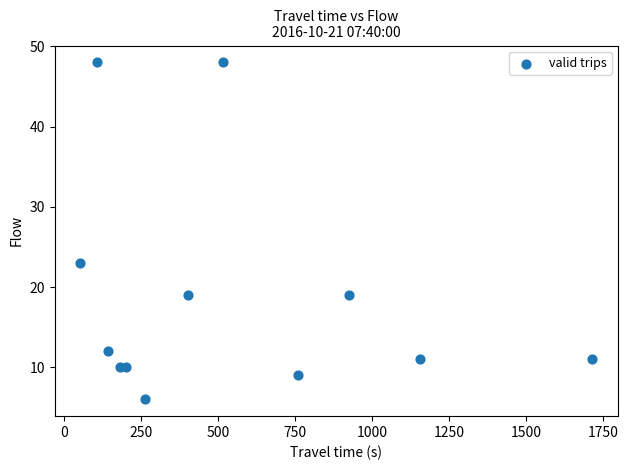

What Y value in the scatter plot is closest to 27?

23